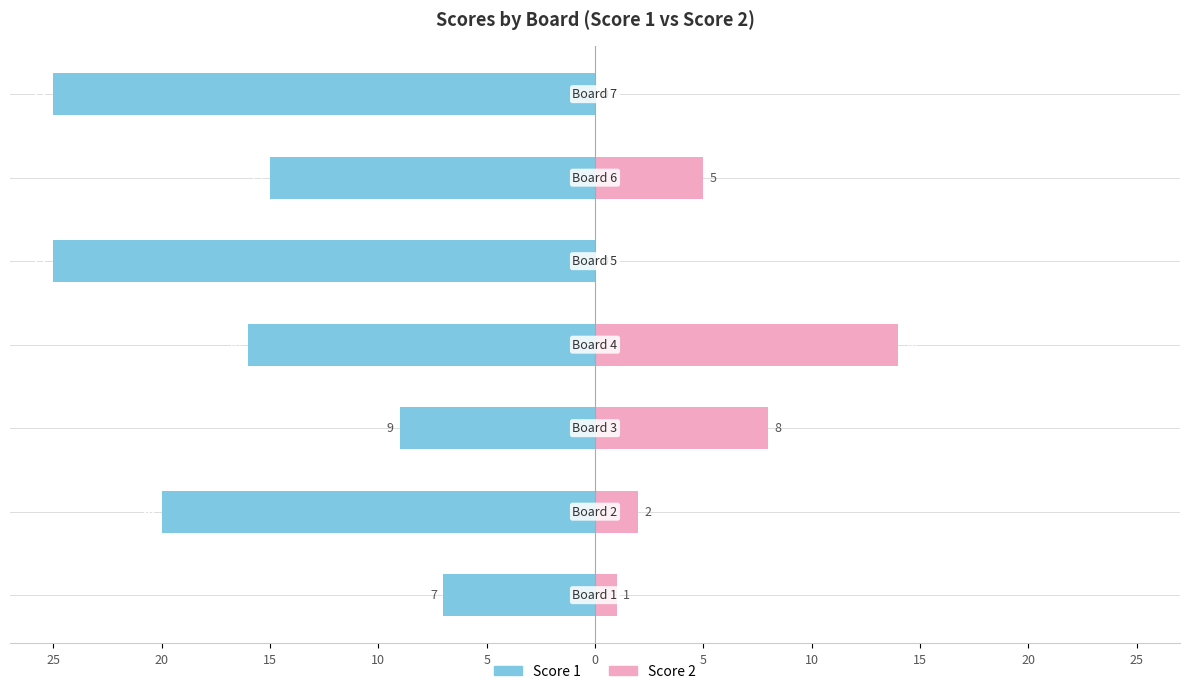

What is the difference between the second highest and minimum values in the Score 2 series?

8